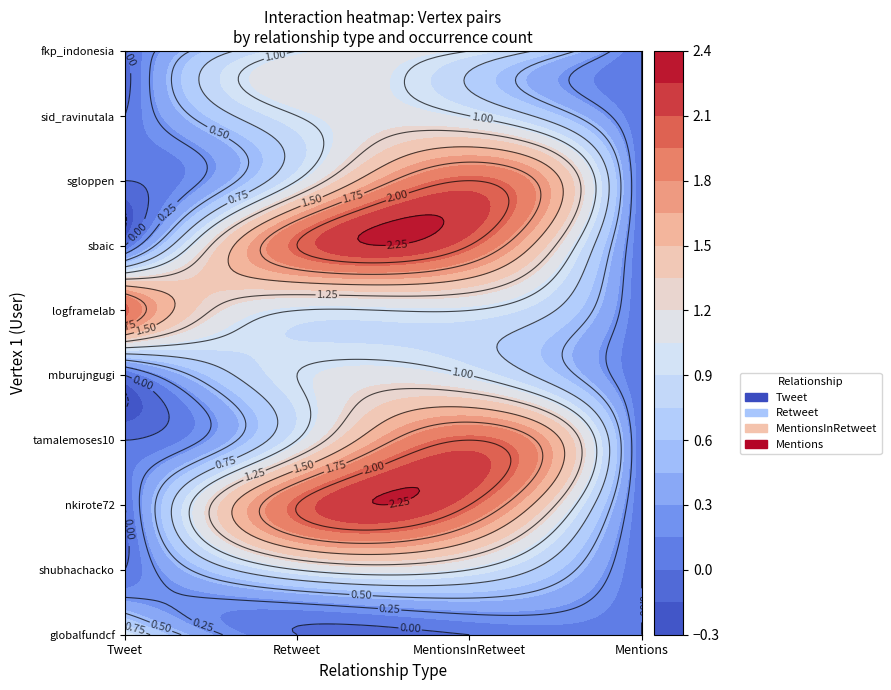

Which series changed the most between 3 and 6?

Tweet